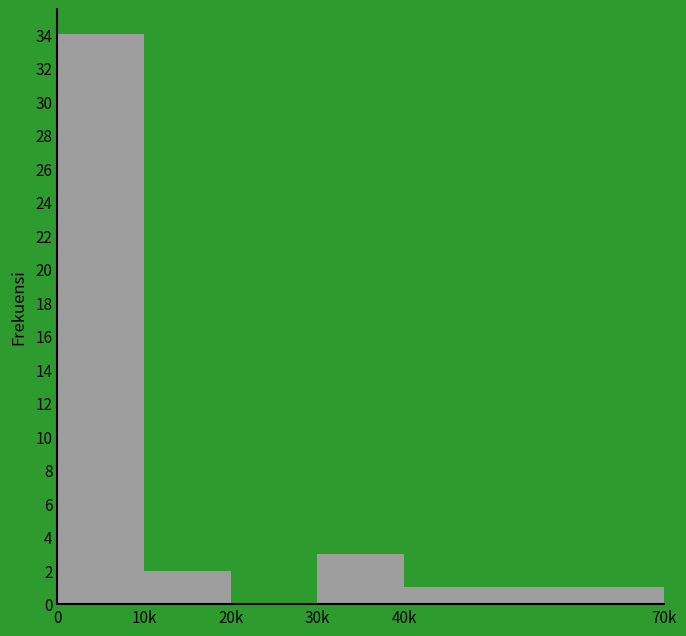

Reading left to right, what are all the values shown in this chart?

0=34	10k=2	20k=0	30k=3	40k=1